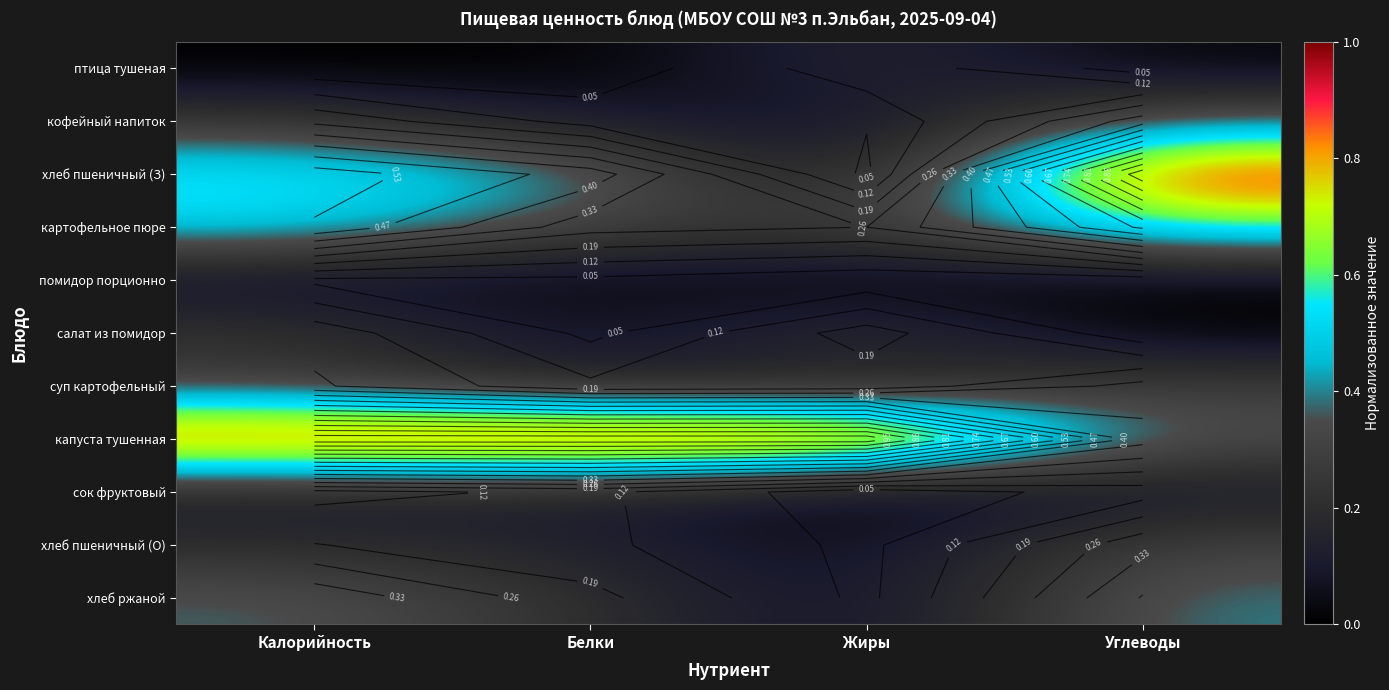

What is the total value across all series at Углеводы?

3.4